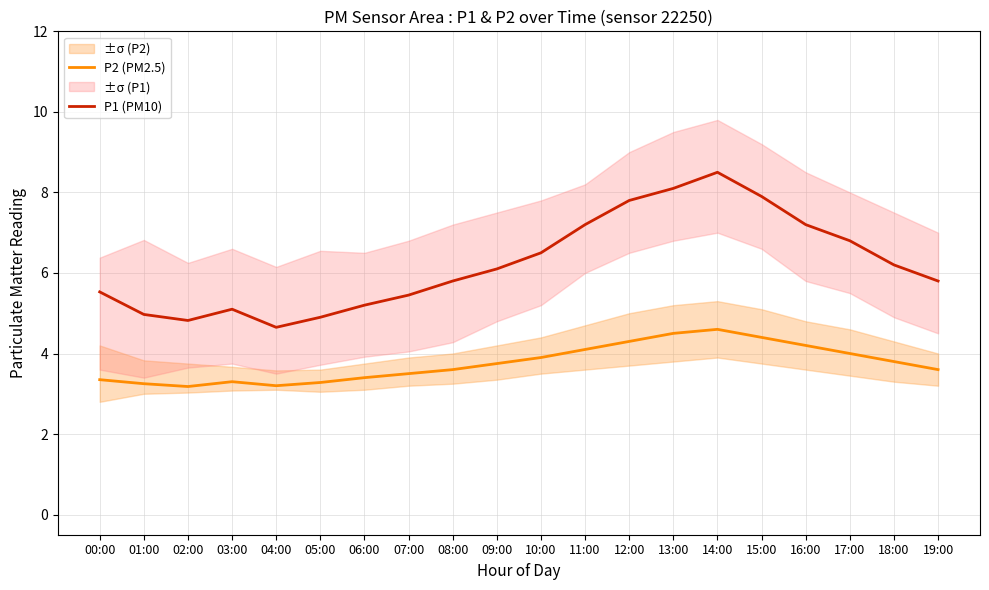

What are all the series names shown in the legend?

P2 (PM2.5), P1 (PM10)